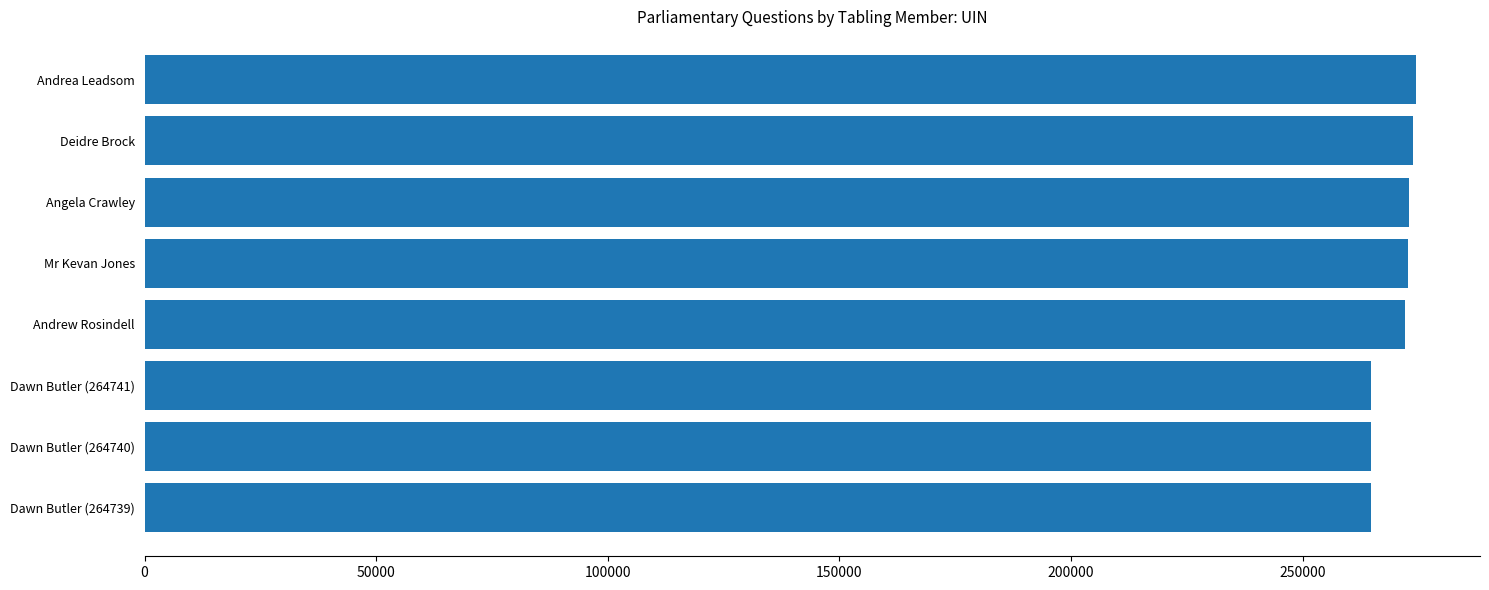

What is the change in value from Dawn Butler (264739) to Mr Kevan Jones?

+8039